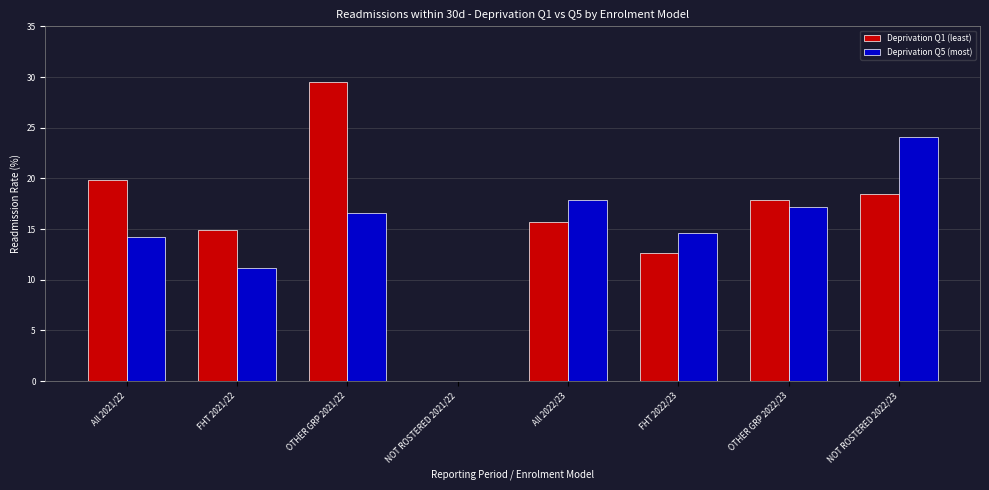

Which category has the highest value in the Deprivation Q5 (most) series?

NOT ROSTERED 2022/23